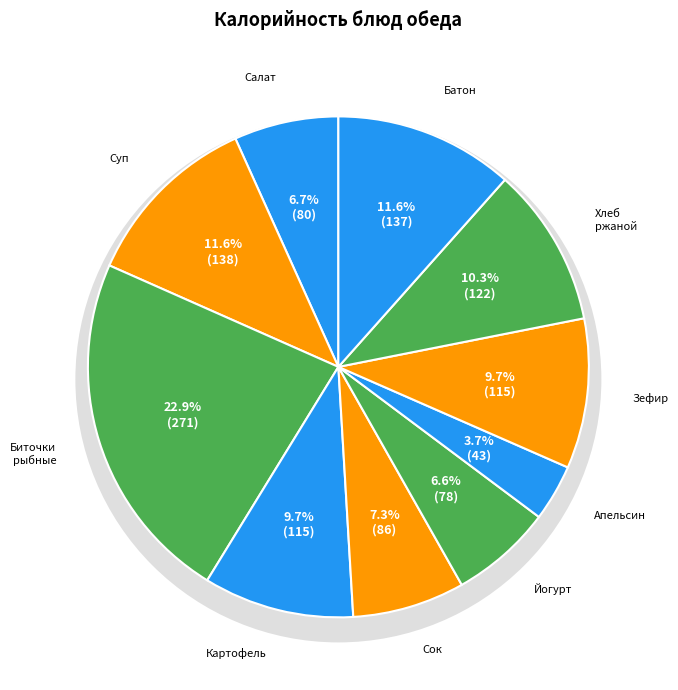

What is the largest slice in the pie chart?

Биточки рыбные